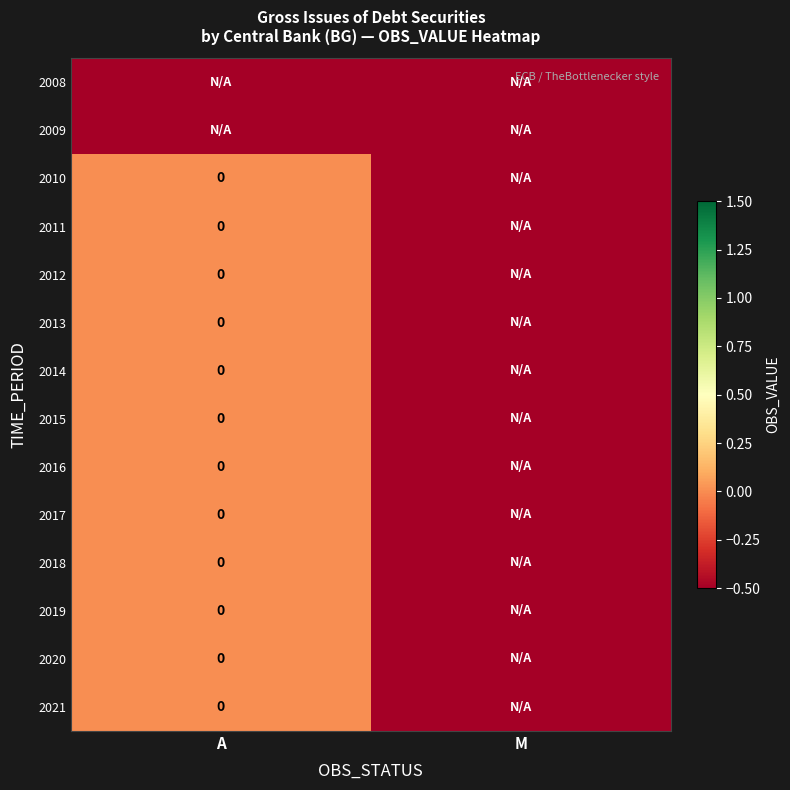

How many series are shown in this chart?

14